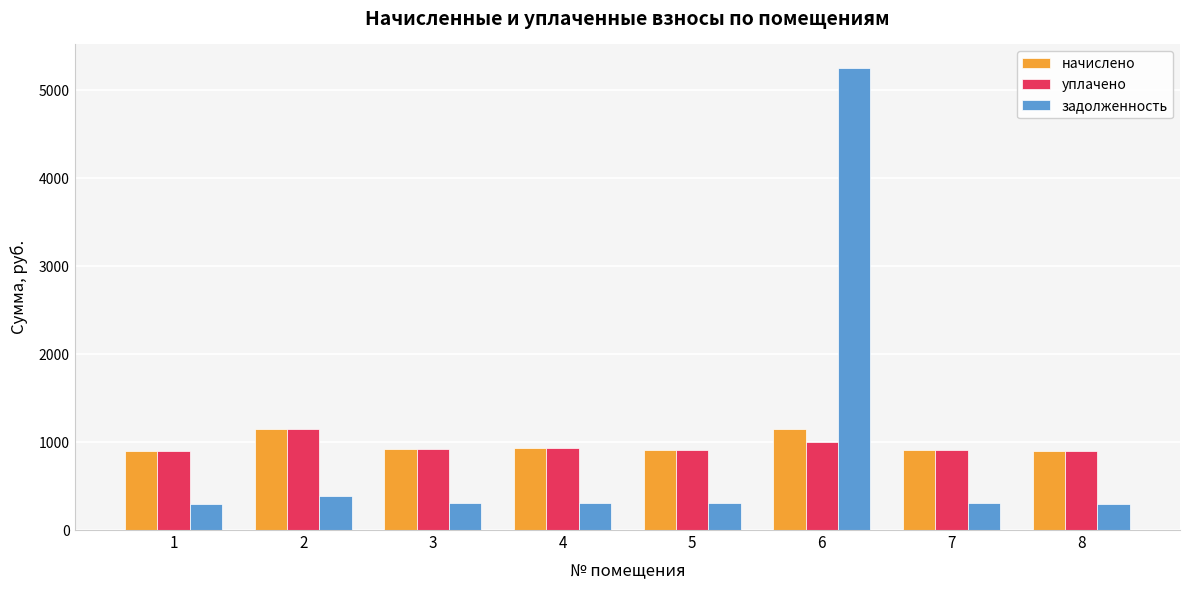

How many groups of bars are there?

8